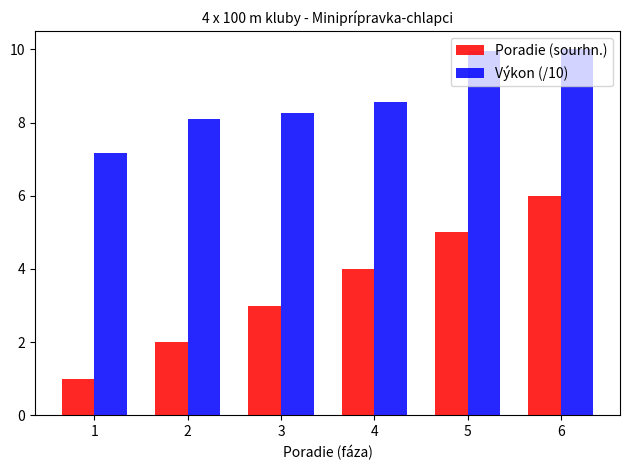

At how many categories does at least one series exceed 7?

6